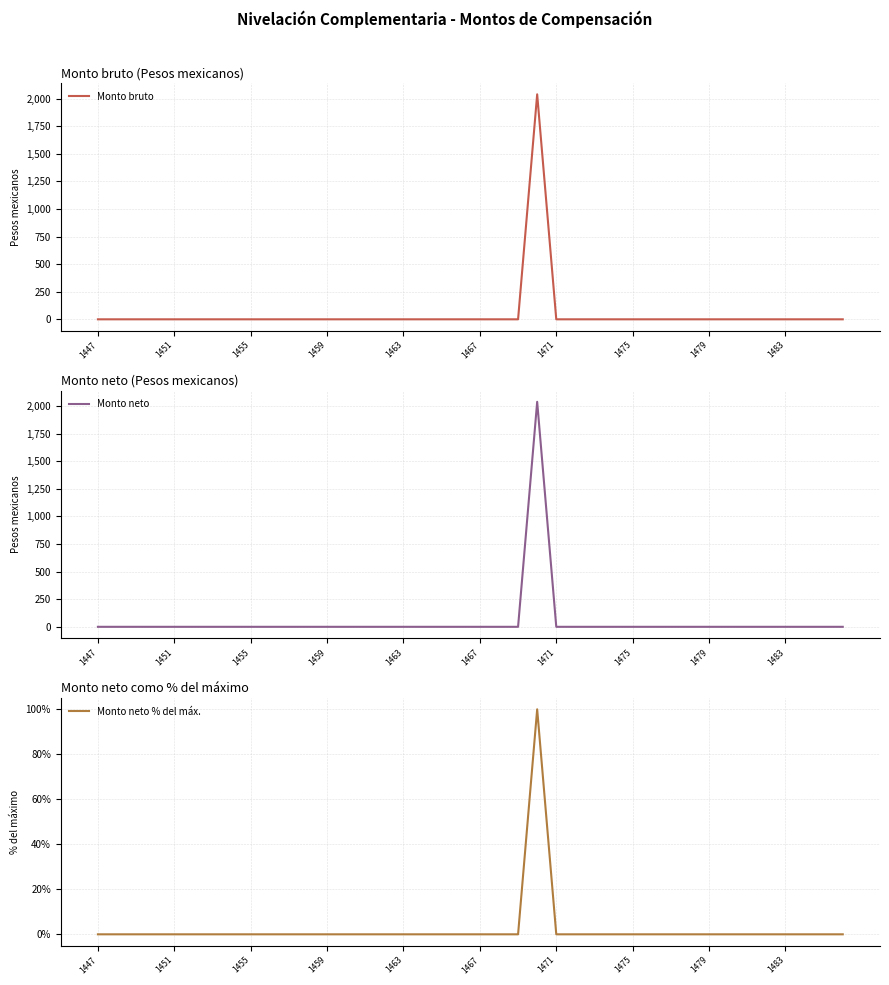

The Monto neto % del máx. series shows 0 at 1451. True or false?

True